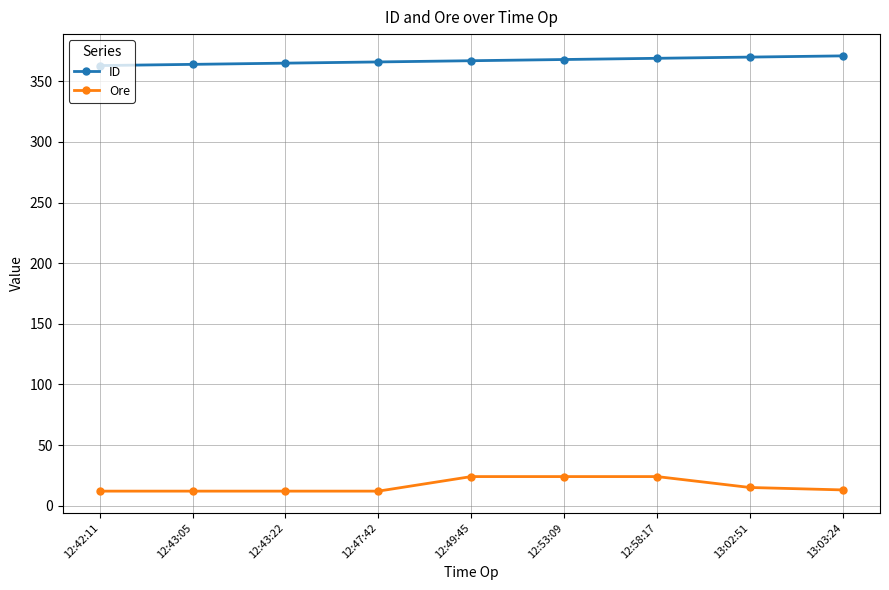

Rank the series by their average value, from lowest to highest.

Ore, ID